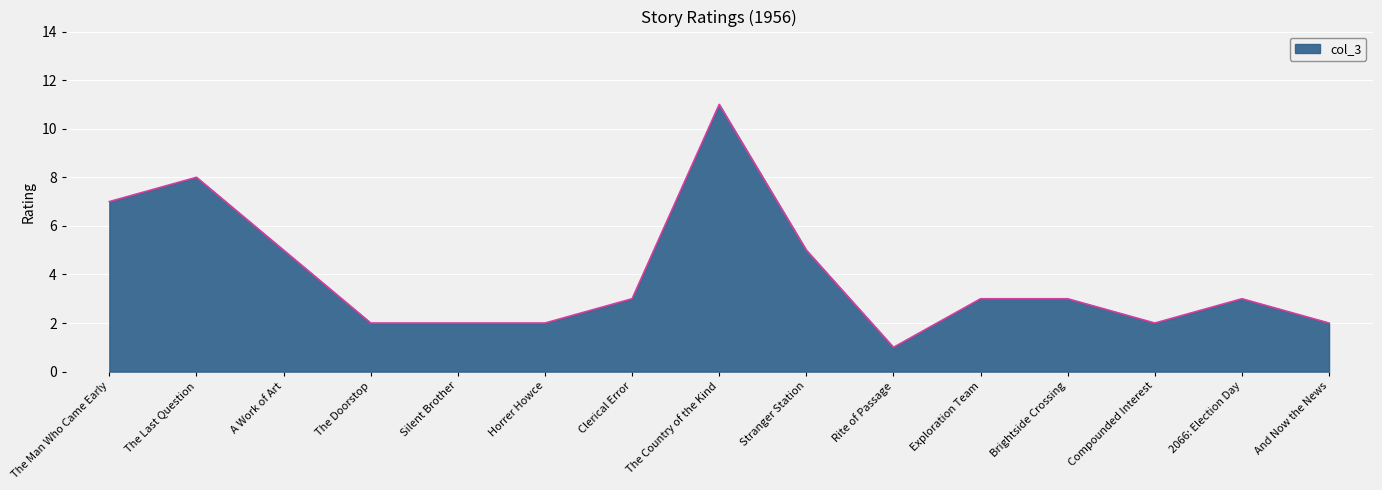

What is the change in value from Horrer Howce to Brightside Crossing?

+1